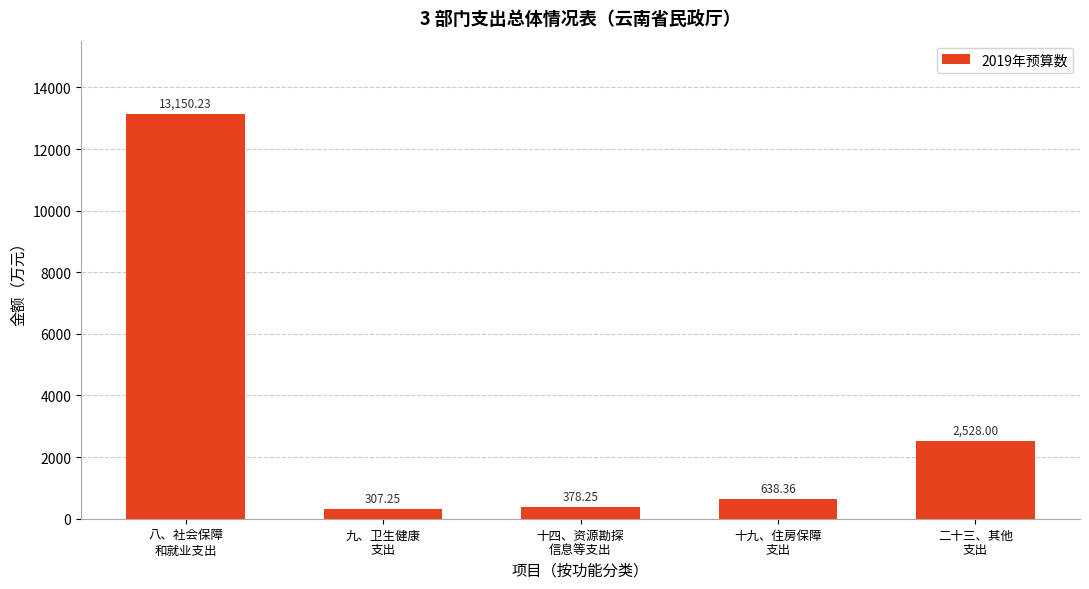

What is the label of the 5th bar from the right?

八、社会保障
和就业支出